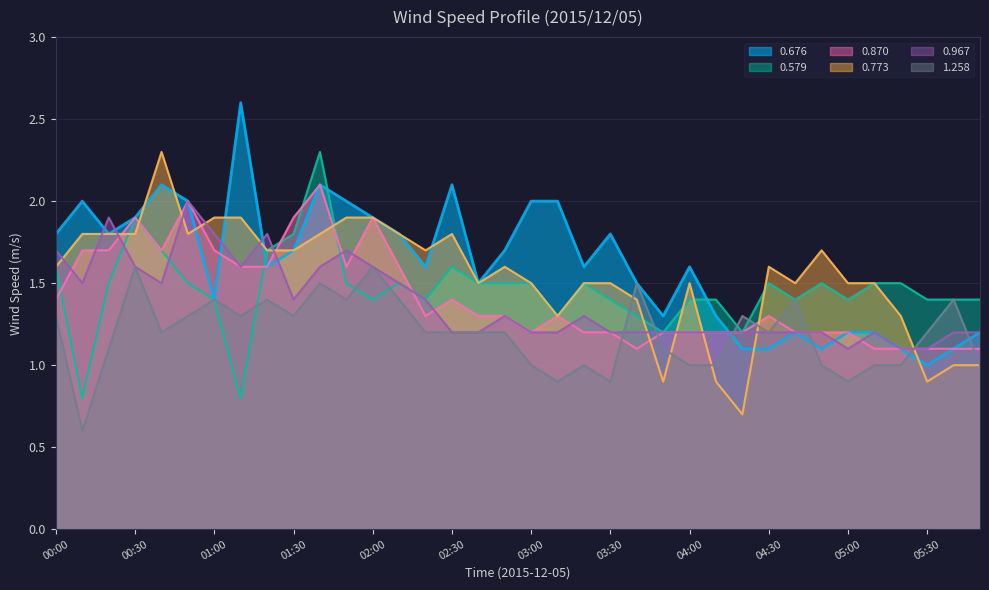

What is the sum of the 0.870 values at 02:50 and 04:30?

2.6